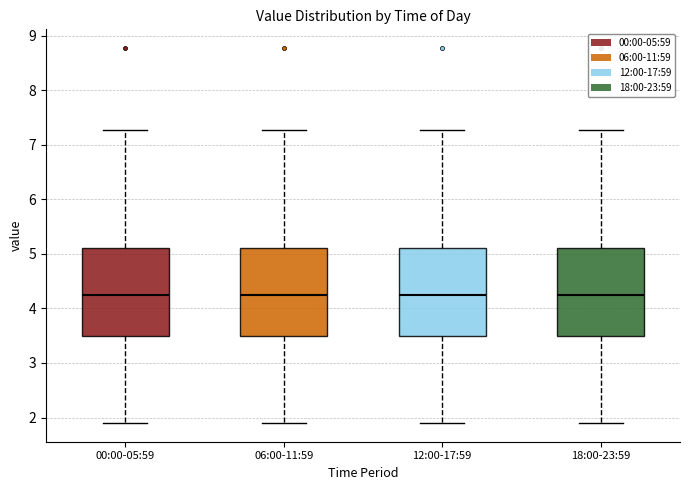

Reading left to right, read every box against the y-axis: the position of its median line, the range the box covers, and the ends of its whiskers. The values are not printed on the chart, so give them approximately, as read against the axis.

00:00-05:59: median 4.3, box 3.5 to 5.1, whiskers 1.9 to 7.3
06:00-11:59: median 4.3, box 3.5 to 5.1, whiskers 1.9 to 7.3
12:00-17:59: median 4.3, box 3.5 to 5.1, whiskers 1.9 to 7.3
18:00-23:59: median 4.3, box 3.5 to 5.1, whiskers 1.9 to 7.3